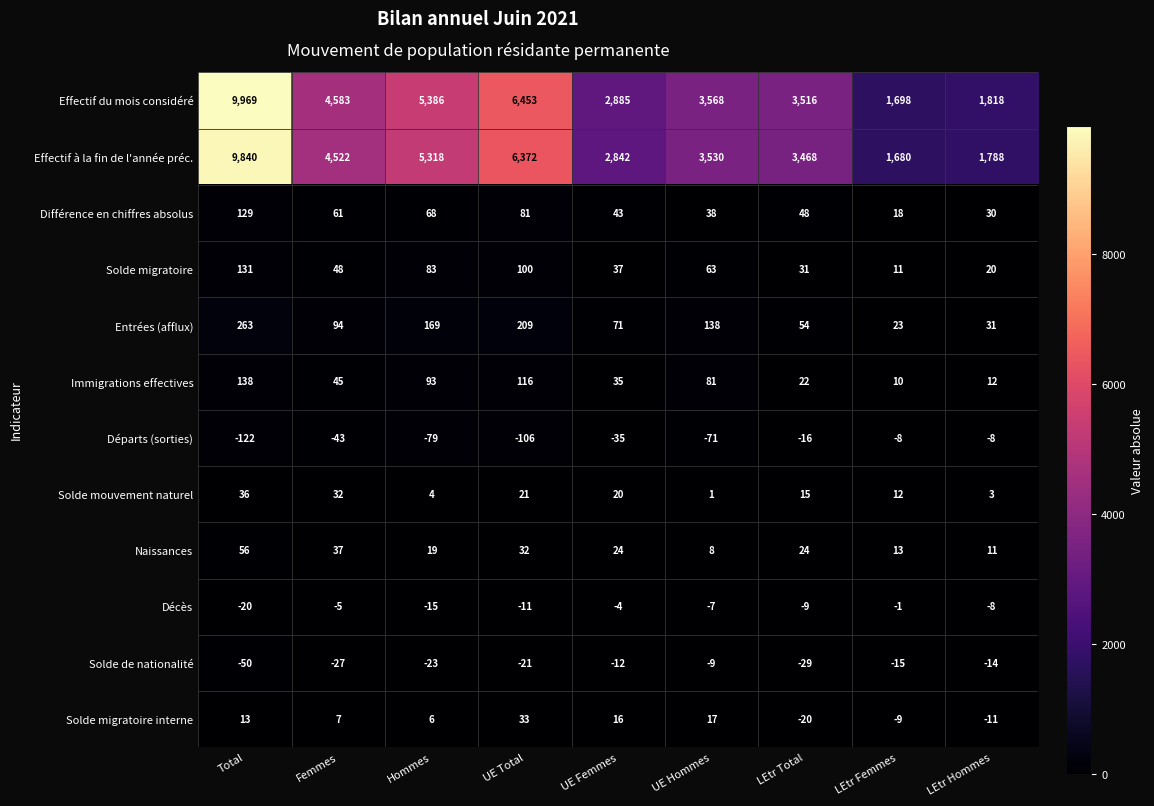

At which label is Naissances closest to 32?

UE Total